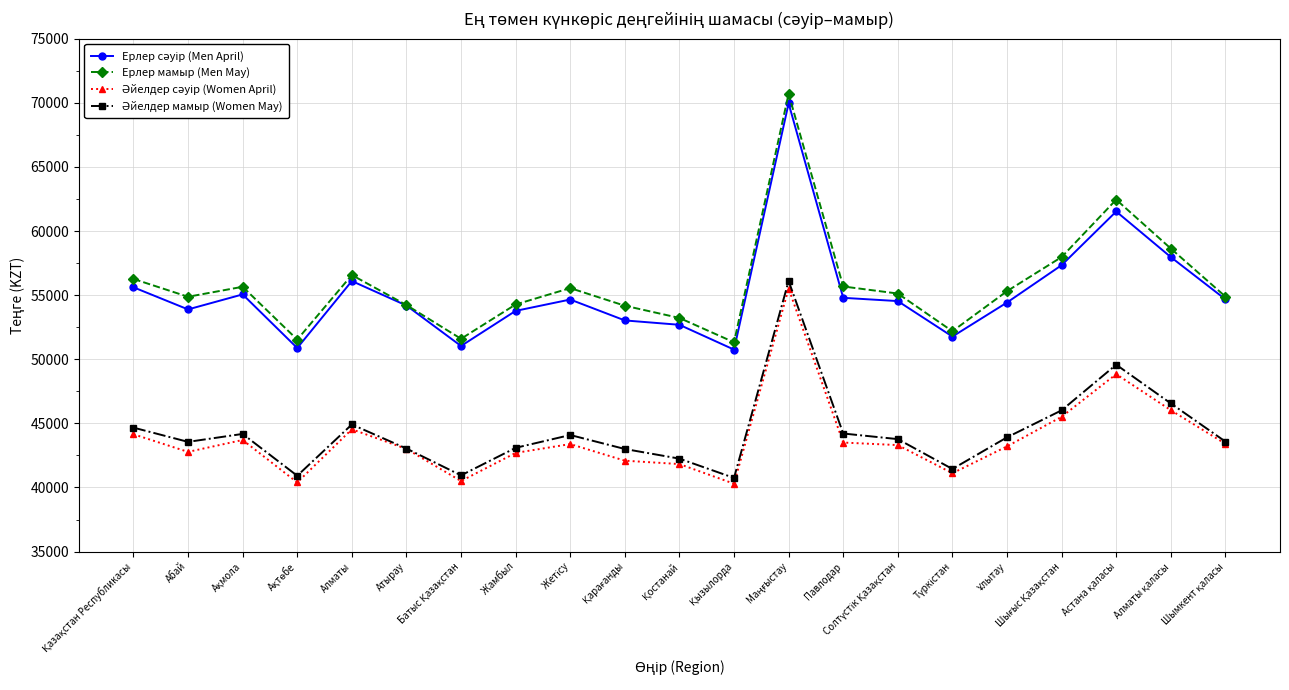

How many lines are shown in the chart?

4